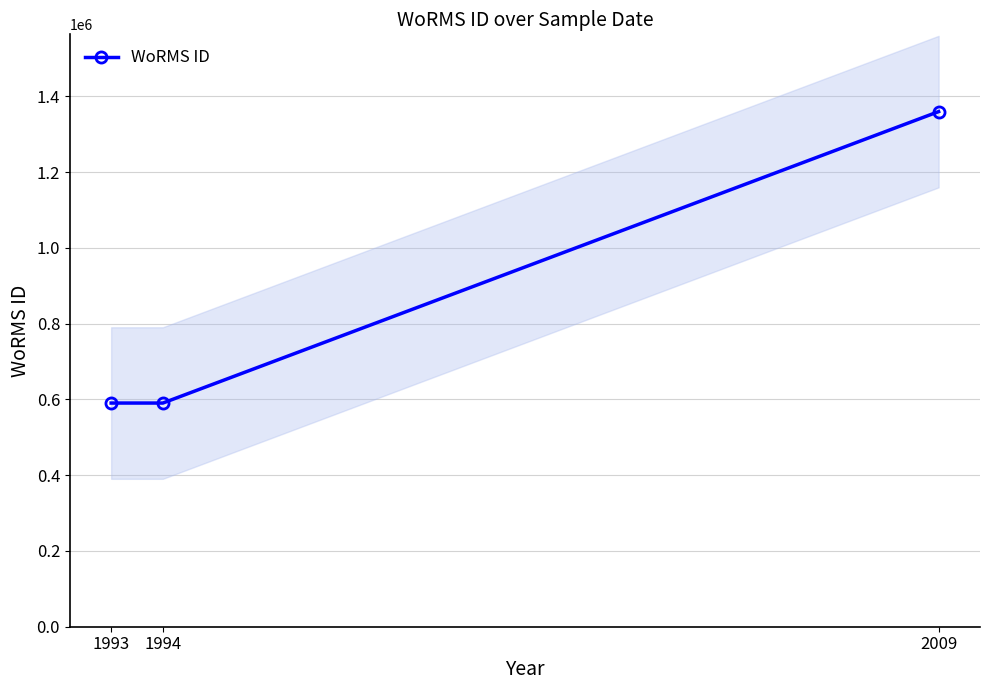

What is the minimum value shown in the chart?

590432